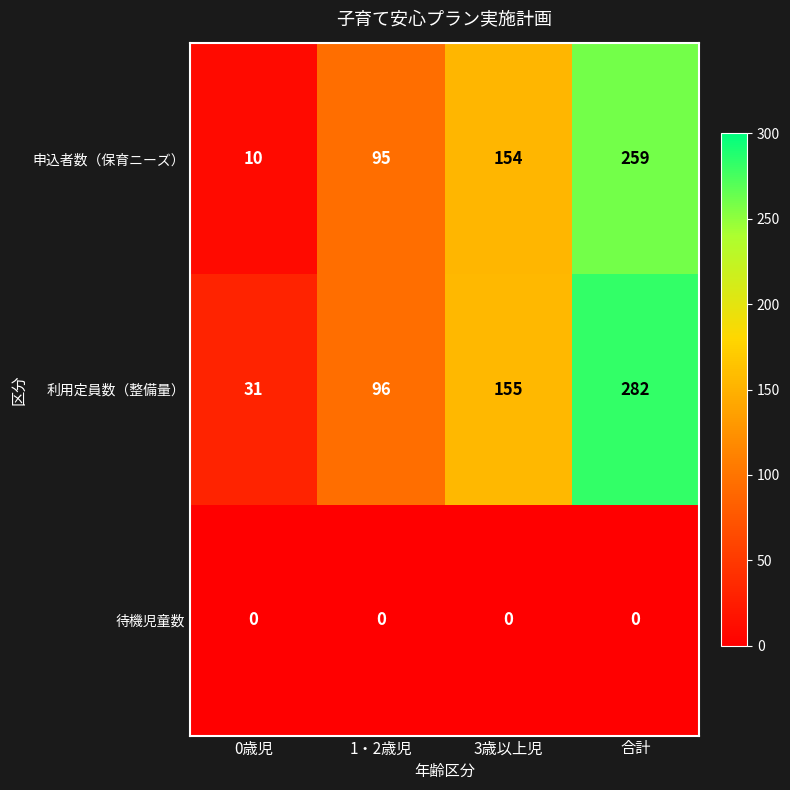

What is the average value of the 利用定員数（整備量） series?

141